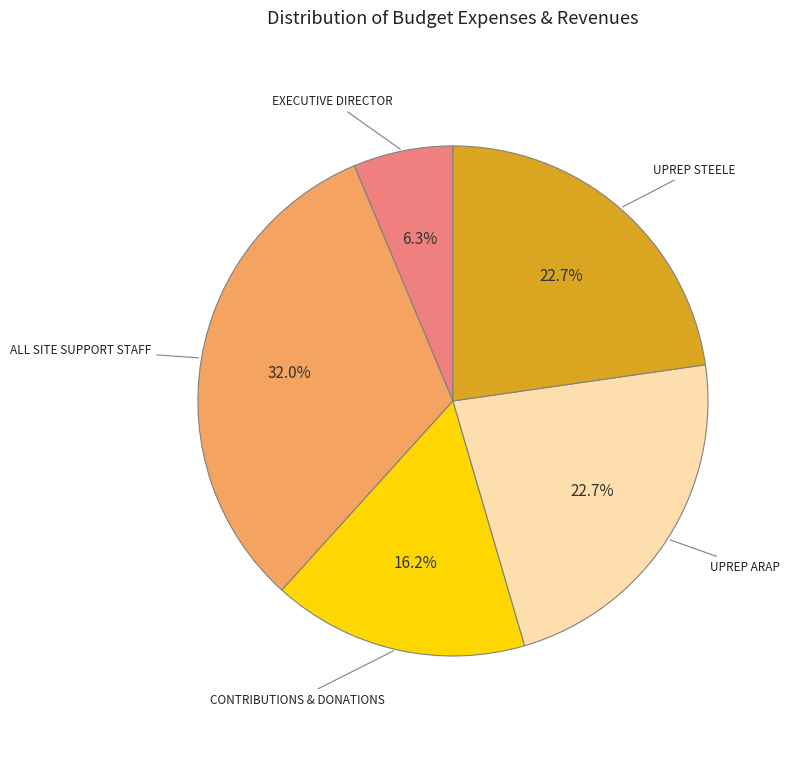

Is there any slice that represents more than half of the pie?

No